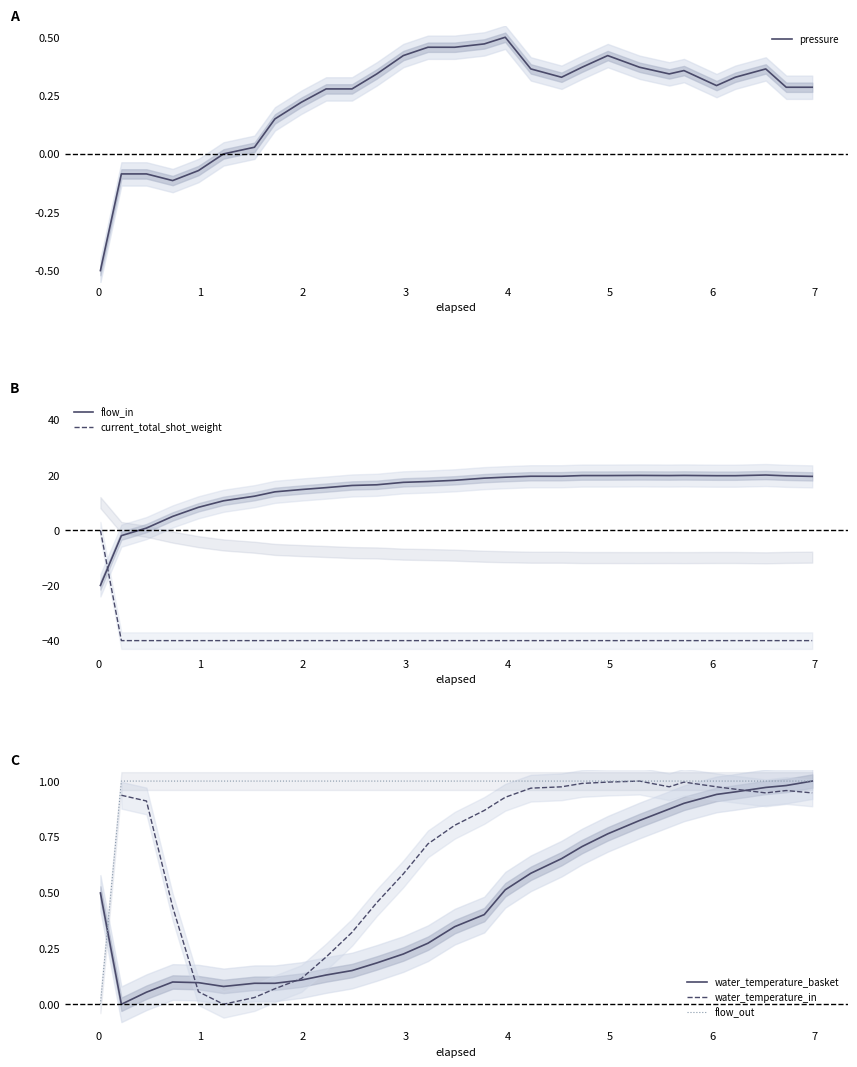

True or false: pressure and water_temperature_basket cross at least once.

True